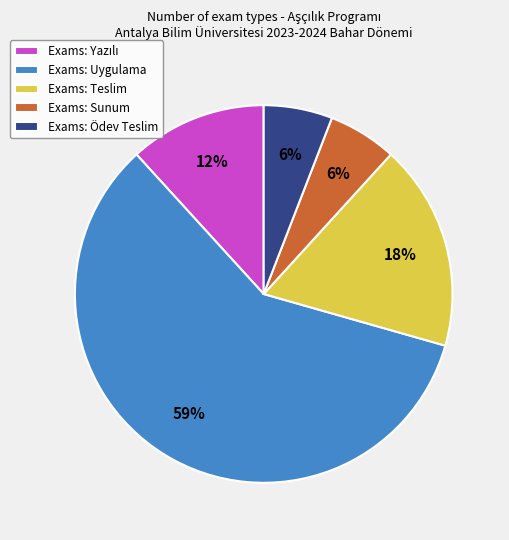

To the nearest percent, what portion does Exams: Teslim represent?

18%